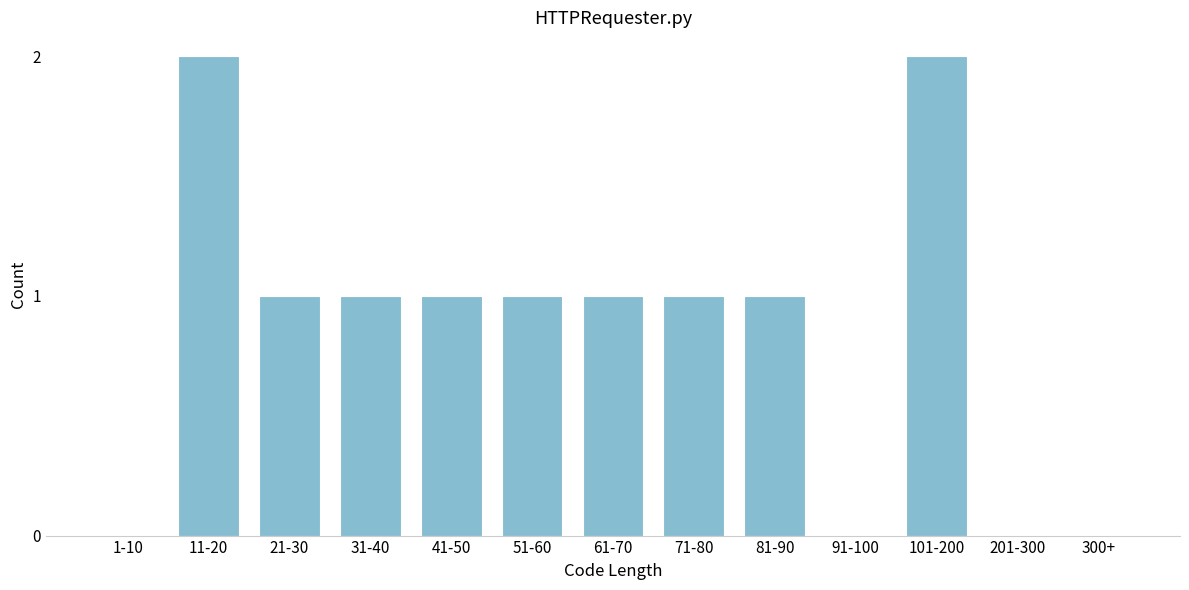

Reading left to right, list all the values displayed in this chart.

1-10=0	11-20=2	21-30=1	31-40=1	41-50=1	51-60=1	61-70=1	71-80=1	81-90=1	91-100=0	101-200=2	201-300=0	300+=0